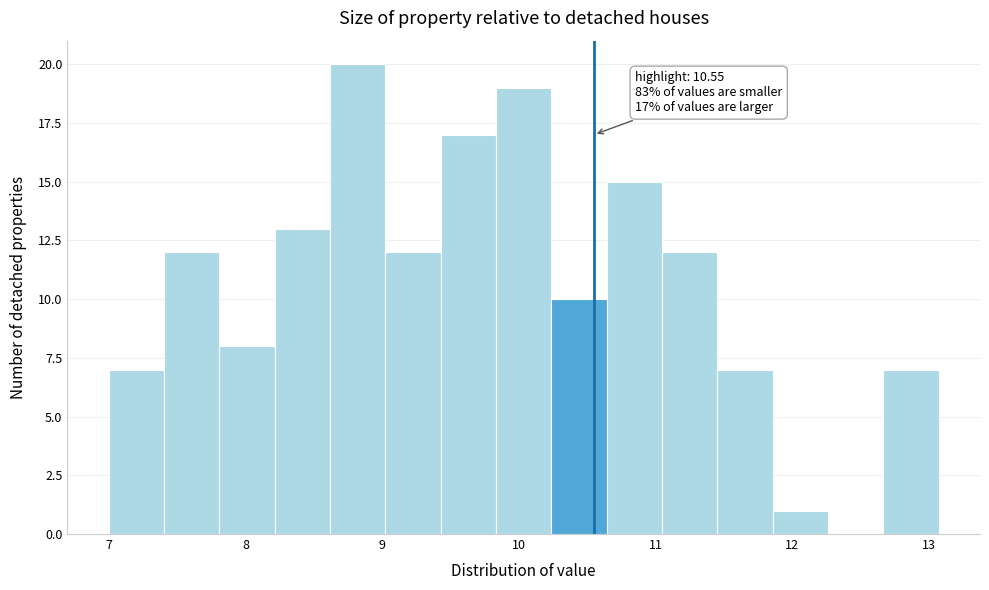

Which range on the x-axis has the tallest bar?

8.6 to 9.0